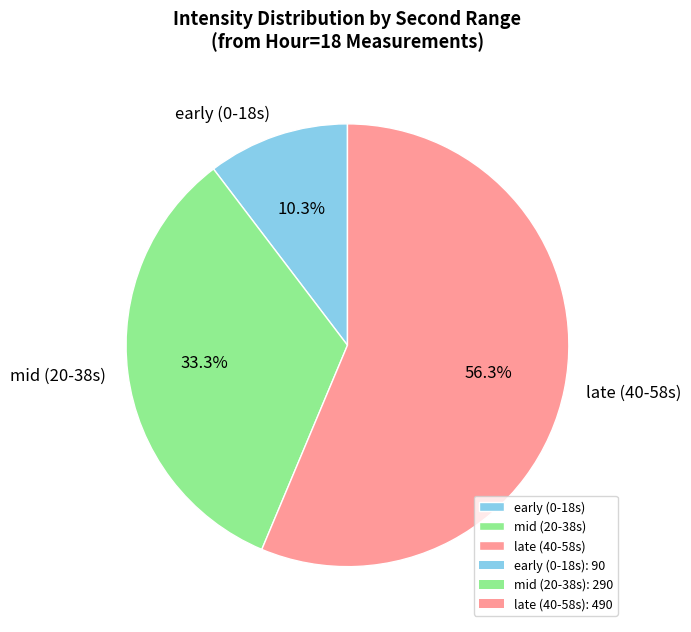

Approximately how many times larger is the value at late (40-58s) compared to mid (20-38s)?

1.7